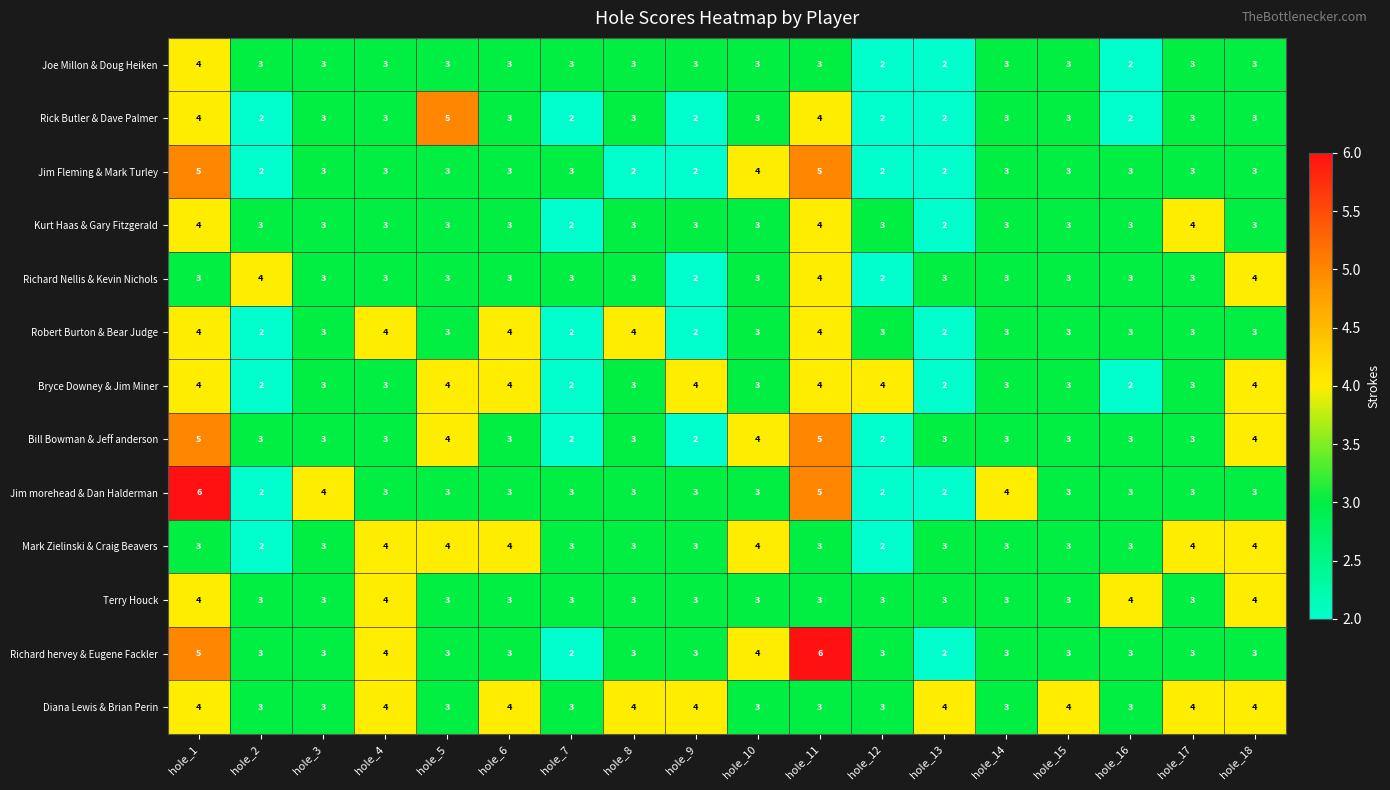

Which series has the largest total across all categories?

Diana Lewis & Brian Perin